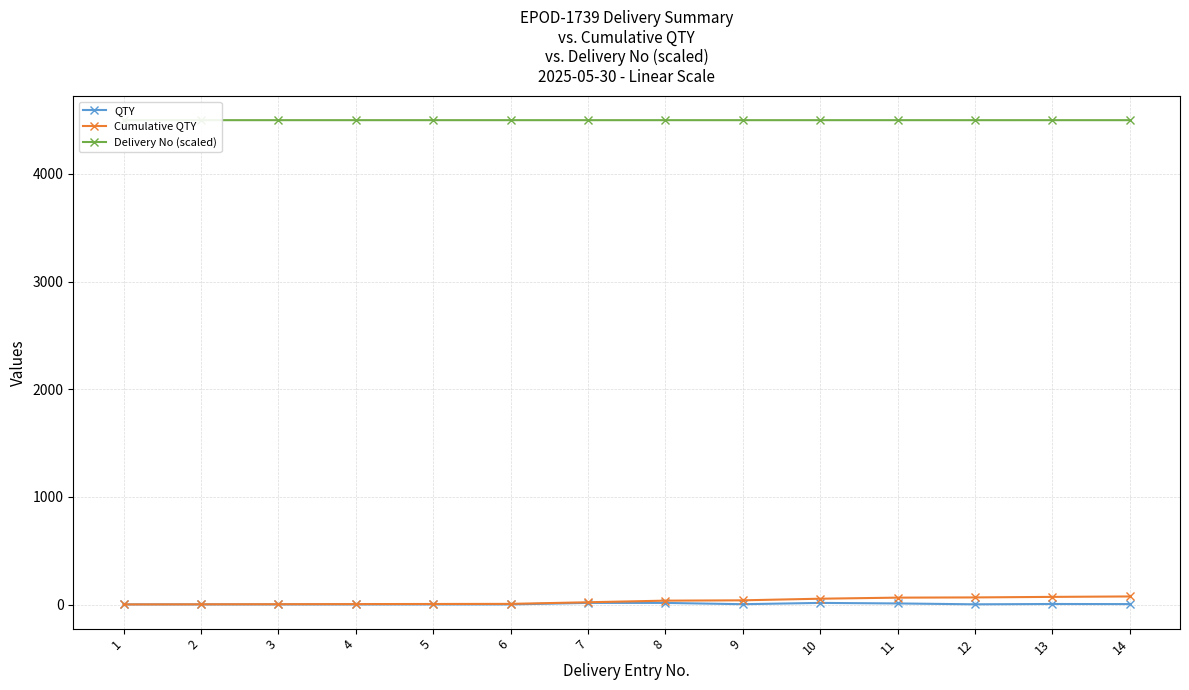

What are all the series names shown in the legend?

QTY, Cumulative QTY, Delivery No (scaled)